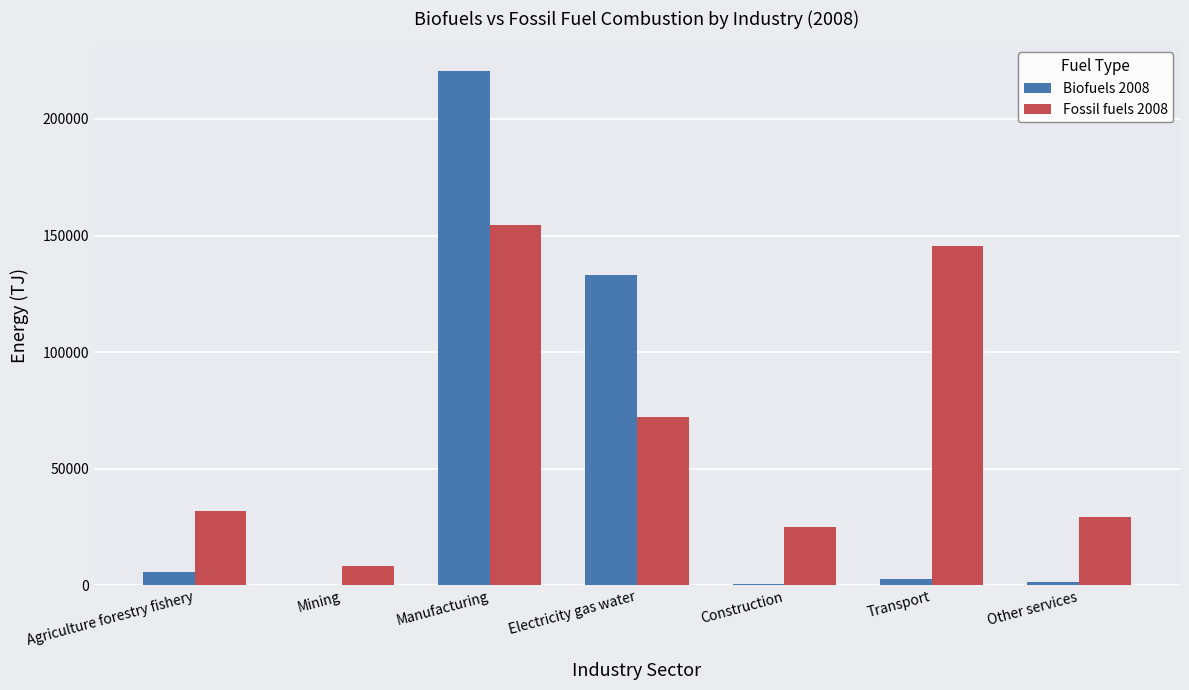

How many categories are shown in the chart?

7